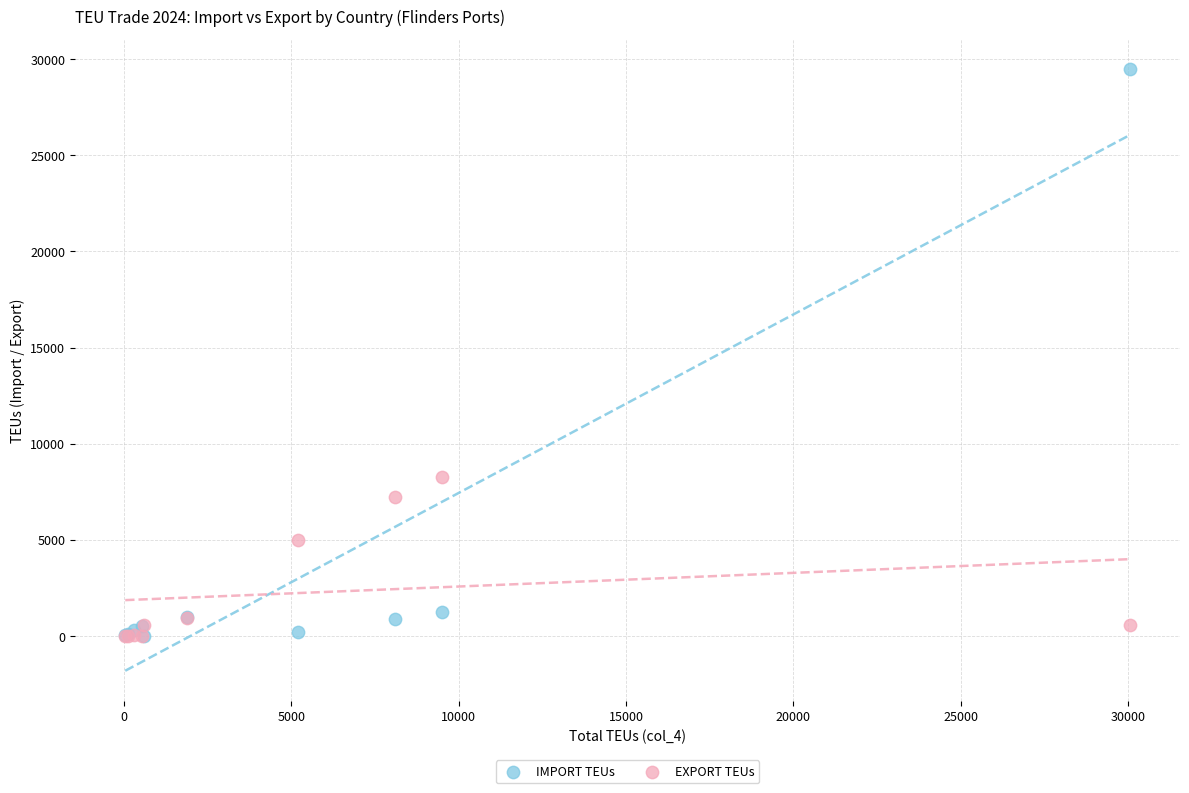

Across all series, what Y value is closest to 14739?

8241